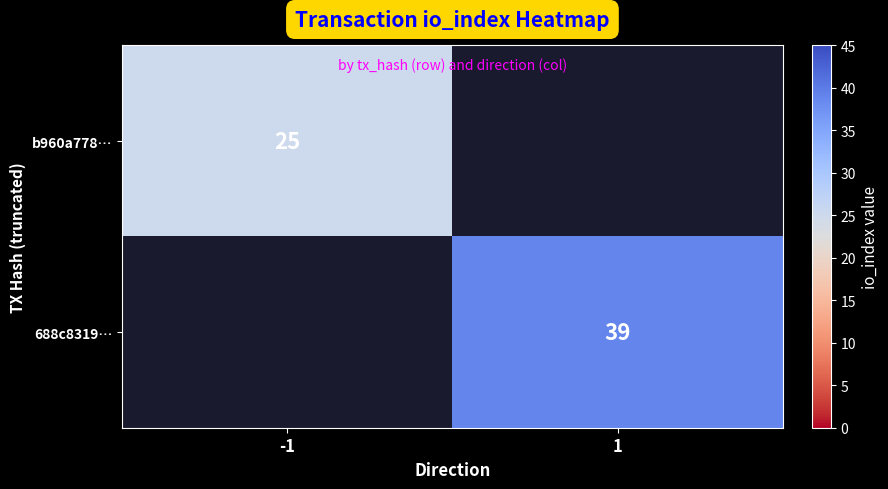

True or false: 688c8319… has a value of 25 at 1.

False